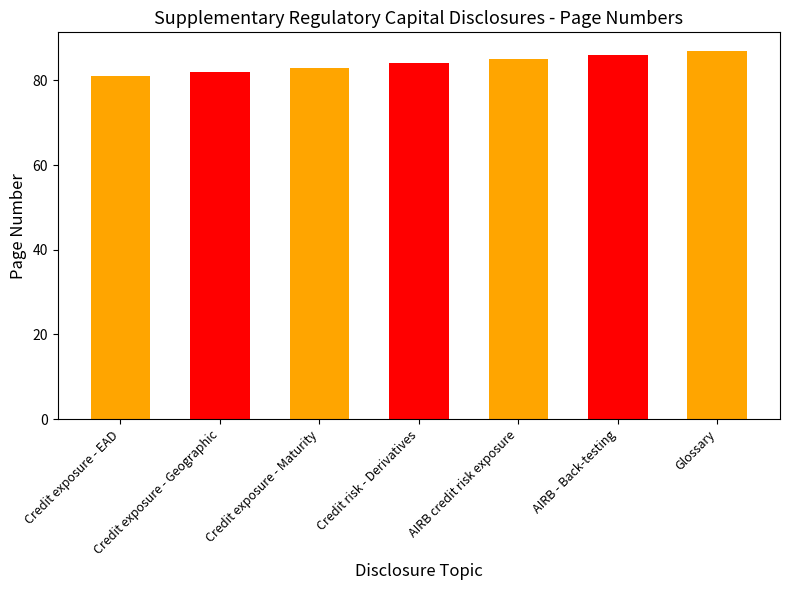

Between Glossary and Credit exposure - Maturity, which is larger?

Glossary